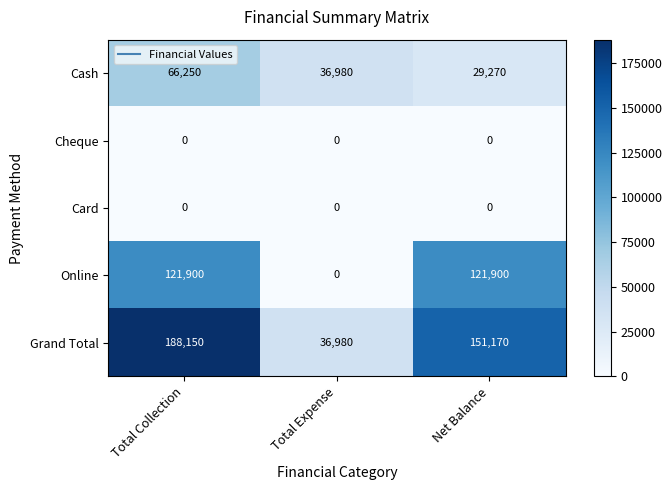

Rank the categories by Cash value from lowest to highest.

Net Balance, Total Expense, Total Collection